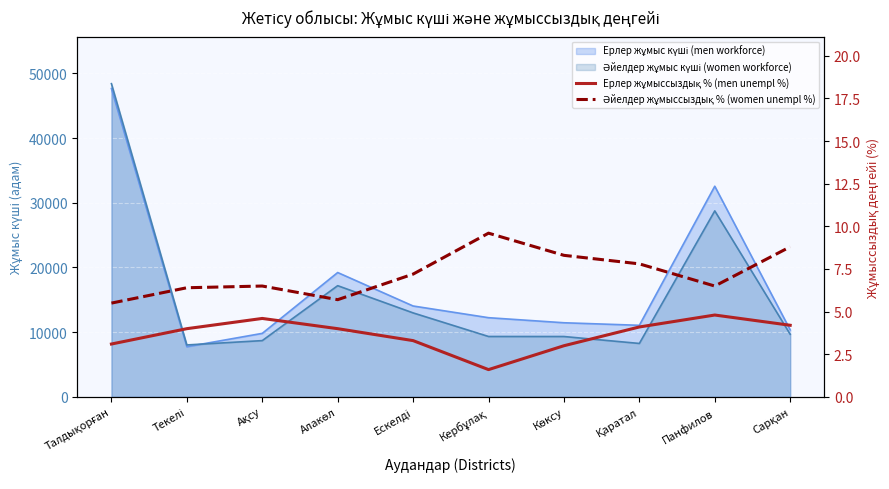

At how many categories does at least one series exceed 7?

5